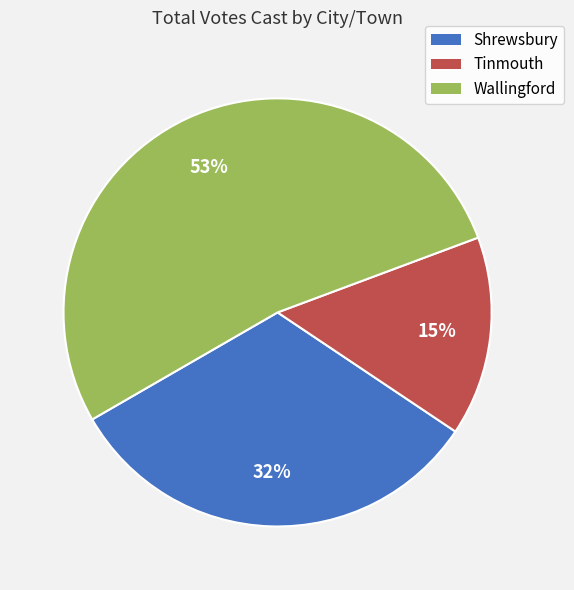

What is the ratio of the value at Tinmouth to the value at Wallingford?

0.3